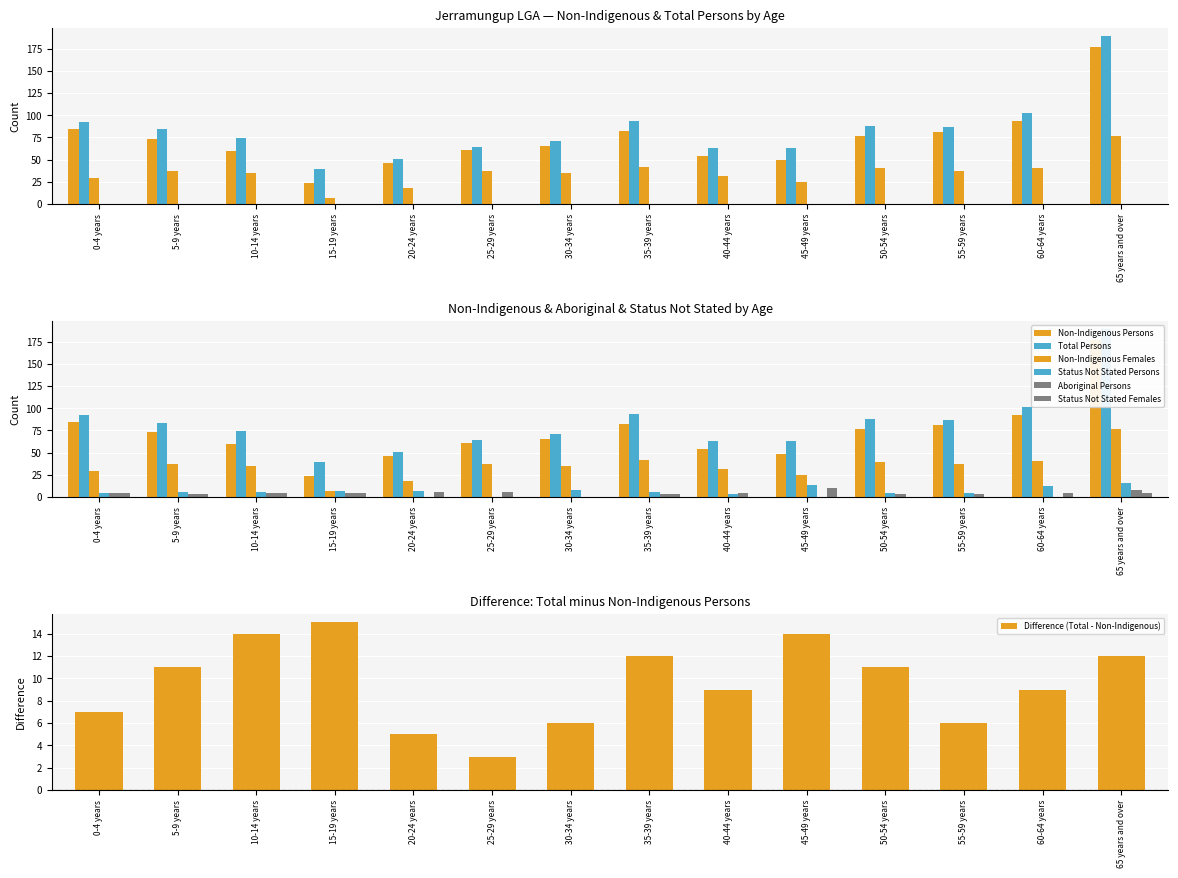

Which series has the largest total across all categories?

Total Persons